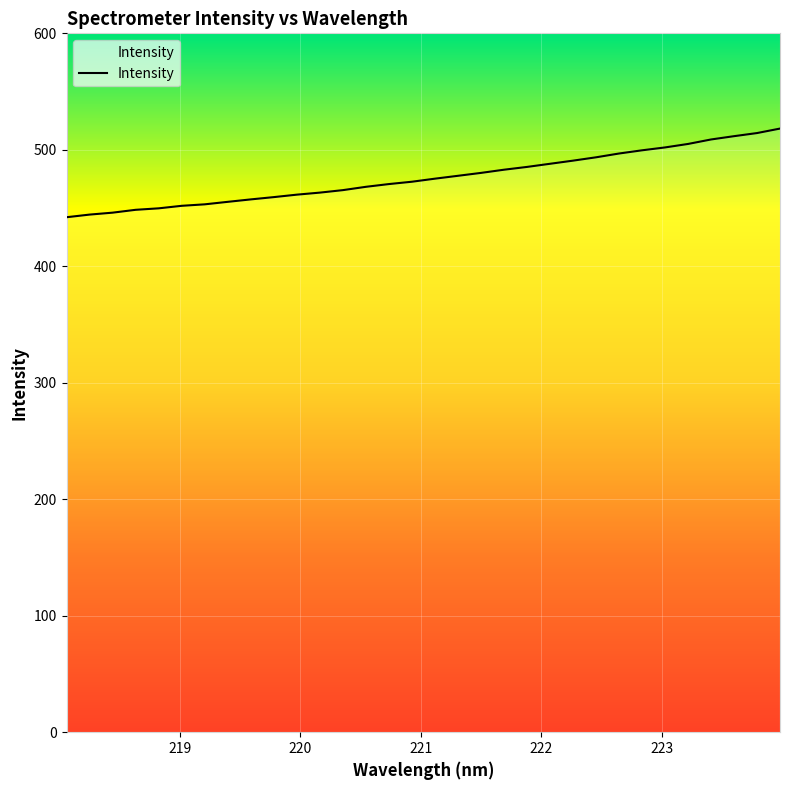

What is the greatest value displayed?

518.2